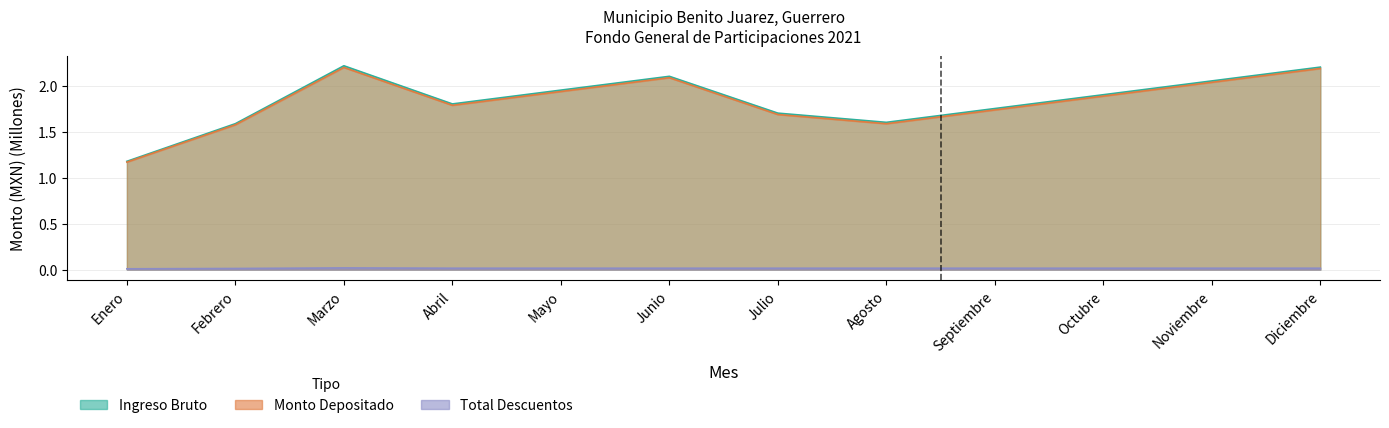

At which category is the sum across all series the highest?

Marzo